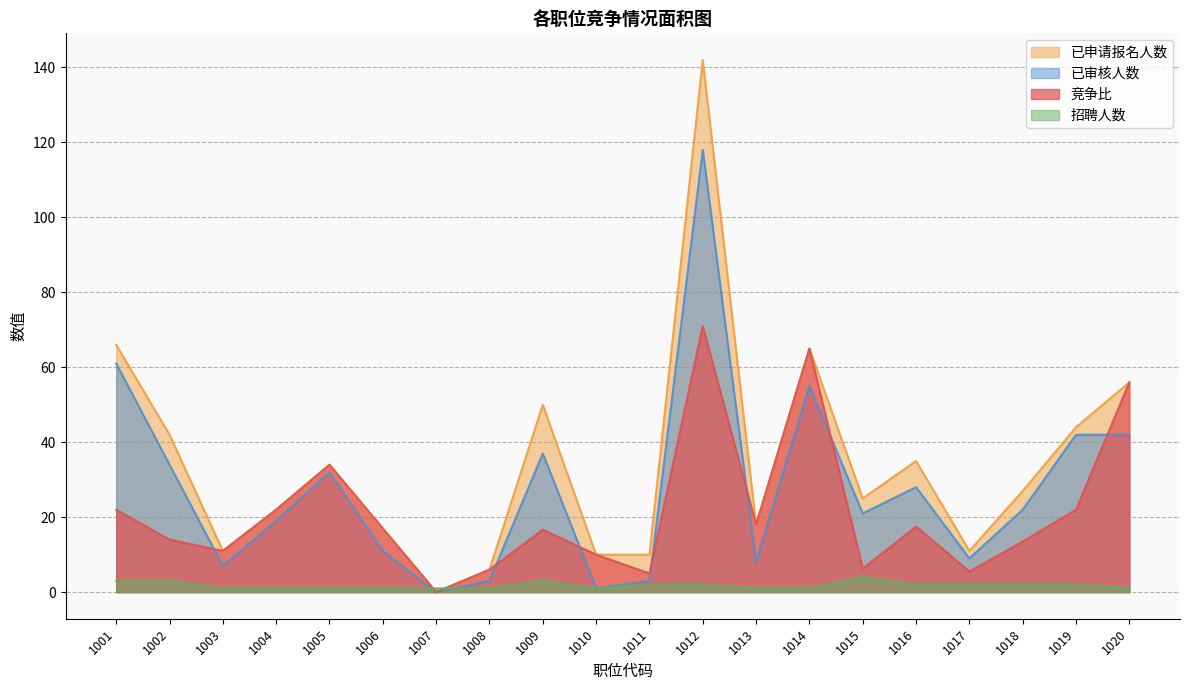

At which category does the chart reach its peak across all series?

1012